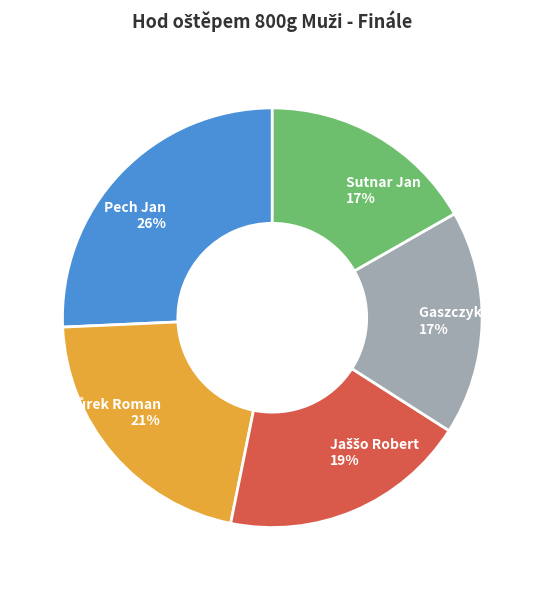

Is the sum of Pech Jan and Gaszczyk Pavel greater than half?

No